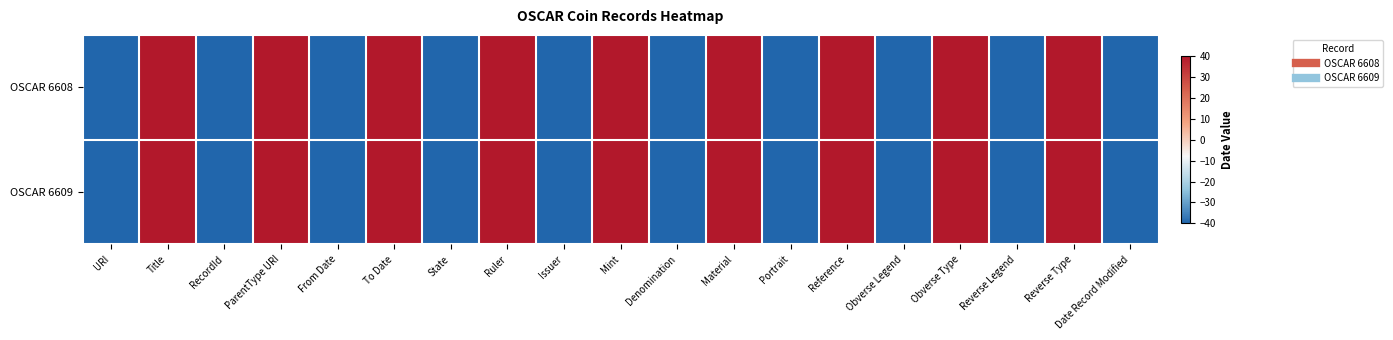

At which category is the sum across all series the highest?

Title